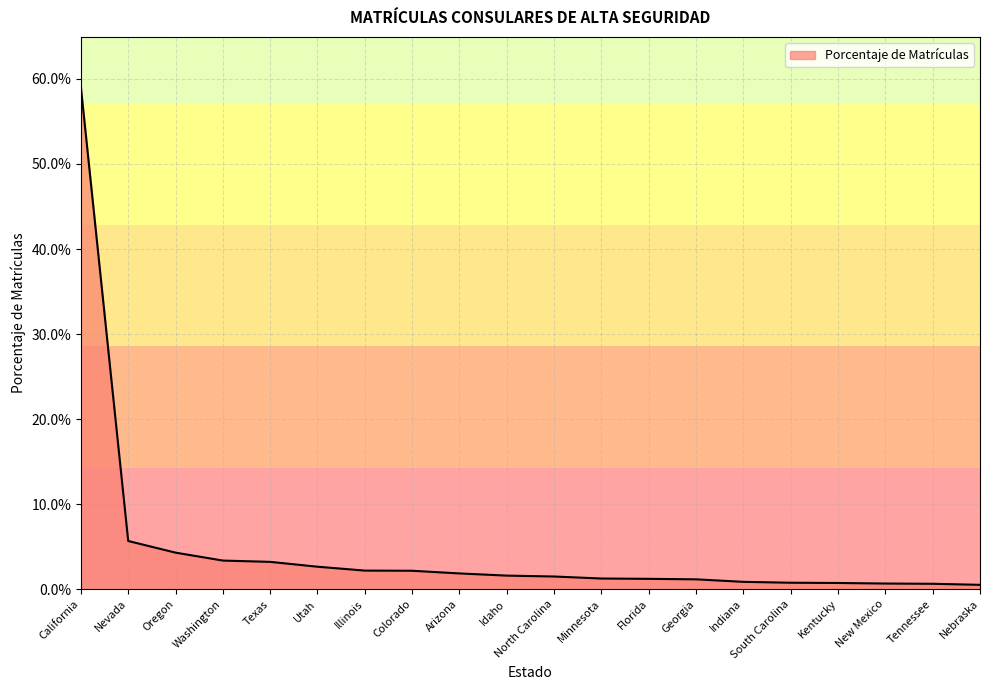

What position from the left is North Carolina?

11